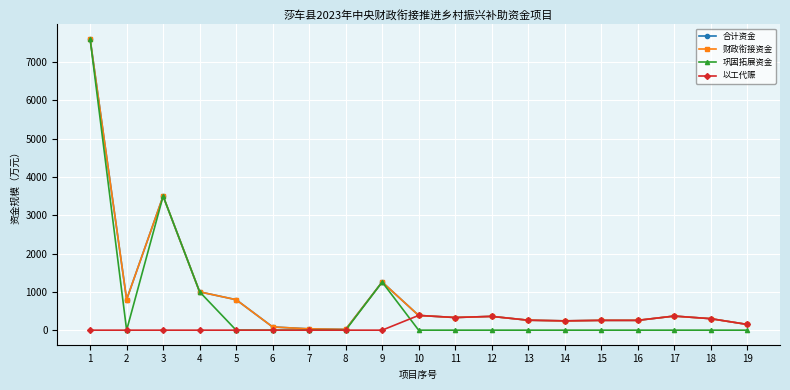

What is the spread (max minus min) of values at 15?

256.0